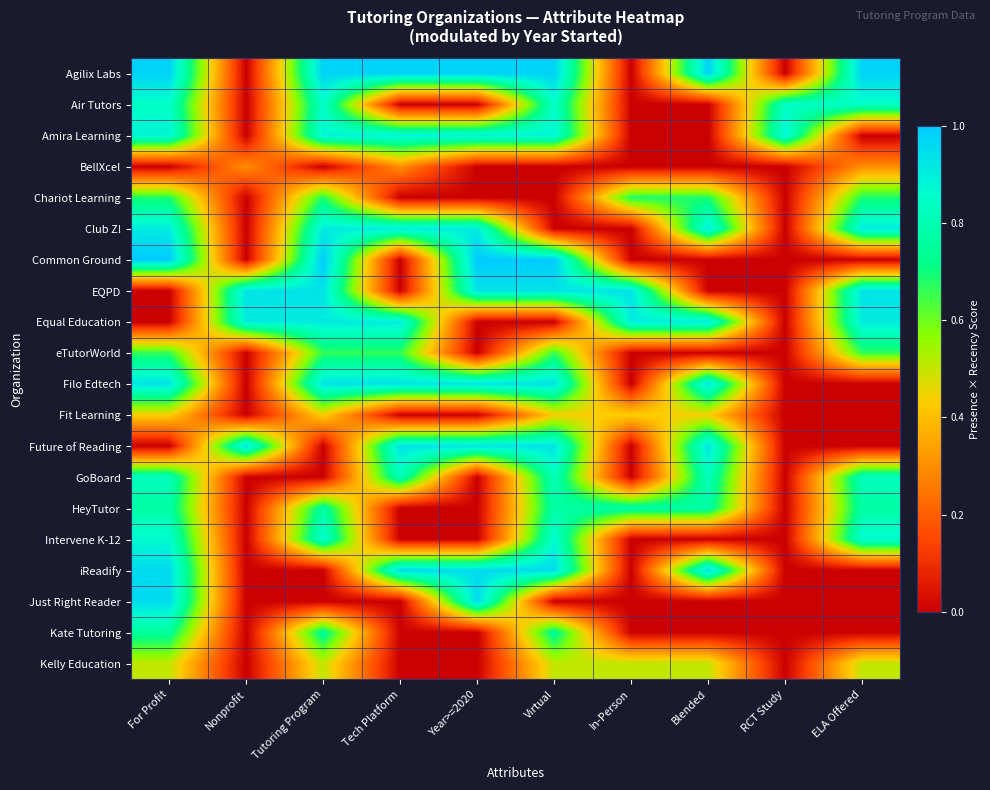

Reading left to right, what are all the values shown in this chart?

Agilix Labs: For Profit=1.0	Nonprofit=0.0	Tutoring Program=1.0	Tech Platform=1.0	Year>=2020=1.0	Virtual=1.0	In-Person=0.0	Blended=1.0	RCT Study=0.0	ELA Offered=1.0
Air Tutors: For Profit=0.8	Nonprofit=0.0	Tutoring Program=0.8	Tech Platform=0.0	Year>=2020=0.0	Virtual=0.8	In-Person=0.0	Blended=0.0	RCT Study=0.8	ELA Offered=0.8
Amira Learning: For Profit=0.9	Nonprofit=0.0	Tutoring Program=0.9	Tech Platform=0.9	Year>=2020=0.9	Virtual=0.9	In-Person=0.0	Blended=0.0	RCT Study=0.9	ELA Offered=0.0
BellXcel: For Profit=0.0	Nonprofit=0.3	Tutoring Program=0.0	Tech Platform=0.3	Year>=2020=0.0	Virtual=0.0	In-Person=0.0	Blended=0.0	RCT Study=0.0	ELA Offered=0.3
Chariot Learning: For Profit=0.7	Nonprofit=0.0	Tutoring Program=0.7	Tech Platform=0.0	Year>=2020=0.0	Virtual=0.0	In-Person=0.7	Blended=0.7	RCT Study=0.0	ELA Offered=0.7
Club Z!: For Profit=0.9	Nonprofit=0.0	Tutoring Program=0.9	Tech Platform=0.9	Year>=2020=0.9	Virtual=0.0	In-Person=0.0	Blended=0.9	RCT Study=0.0	ELA Offered=0.9
Common Ground: For Profit=1.0	Nonprofit=0.0	Tutoring Program=1.0	Tech Platform=0.0	Year>=2020=1.0	Virtual=1.0	In-Person=0.0	Blended=0.0	RCT Study=0.0	ELA Offered=0.0
EQPD: For Profit=0.0	Nonprofit=0.9	Tutoring Program=0.9	Tech Platform=0.0	Year>=2020=0.9	Virtual=0.9	In-Person=0.9	Blended=0.0	RCT Study=0.0	ELA Offered=0.9
Equal Education: For Profit=0.0	Nonprofit=0.9	Tutoring Program=0.9	Tech Platform=0.9	Year>=2020=0.0	Virtual=0.0	In-Person=0.9	Blended=0.9	RCT Study=0.0	ELA Offered=0.9
eTutorWorld: For Profit=0.7	Nonprofit=0.0	Tutoring Program=0.7	Tech Platform=0.7	Year>=2020=0.0	Virtual=0.7	In-Person=0.0	Blended=0.0	RCT Study=0.0	ELA Offered=0.7
Filo Edtech: For Profit=0.9	Nonprofit=0.0	Tutoring Program=0.9	Tech Platform=0.9	Year>=2020=0.9	Virtual=0.9	In-Person=0.0	Blended=0.9	RCT Study=0.0	ELA Offered=0.0
Fit Learning: For Profit=0.4	Nonprofit=0.0	Tutoring Program=0.4	Tech Platform=0.0	Year>=2020=0.0	Virtual=0.4	In-Person=0.4	Blended=0.4	RCT Study=0.0	ELA Offered=0.0
Future of Reading: For Profit=0.0	Nonprofit=0.9	Tutoring Program=0.0	Tech Platform=0.9	Year>=2020=0.9	Virtual=0.9	In-Person=0.0	Blended=0.9	RCT Study=0.0	ELA Offered=0.0
GoBoard: For Profit=0.8	Nonprofit=0.0	Tutoring Program=0.0	Tech Platform=0.8	Year>=2020=0.0	Virtual=0.8	In-Person=0.0	Blended=0.8	RCT Study=0.0	ELA Offered=0.8
HeyTutor: For Profit=0.8	Nonprofit=0.0	Tutoring Program=0.8	Tech Platform=0.0	Year>=2020=0.0	Virtual=0.8	In-Person=0.8	Blended=0.8	RCT Study=0.0	ELA Offered=0.8
Intervene K-12: For Profit=0.9	Nonprofit=0.0	Tutoring Program=0.9	Tech Platform=0.0	Year>=2020=0.0	Virtual=0.9	In-Person=0.0	Blended=0.0	RCT Study=0.0	ELA Offered=0.9
iReadify: For Profit=1.0	Nonprofit=0.0	Tutoring Program=0.0	Tech Platform=1.0	Year>=2020=1.0	Virtual=1.0	In-Person=0.0	Blended=1.0	RCT Study=0.0	ELA Offered=0.0
Just Right Reader: For Profit=1.0	Nonprofit=0.0	Tutoring Program=0.0	Tech Platform=0.0	Year>=2020=1.0	Virtual=0.0	In-Person=0.0	Blended=0.0	RCT Study=0.0	ELA Offered=0.0
Kate Tutoring: For Profit=0.8	Nonprofit=0.0	Tutoring Program=0.8	Tech Platform=0.0	Year>=2020=0.0	Virtual=0.8	In-Person=0.0	Blended=0.0	RCT Study=0.0	ELA Offered=0.0
Kelly Education: For Profit=0.5	Nonprofit=0.0	Tutoring Program=0.5	Tech Platform=0.0	Year>=2020=0.0	Virtual=0.5	In-Person=0.5	Blended=0.5	RCT Study=0.0	ELA Offered=0.5